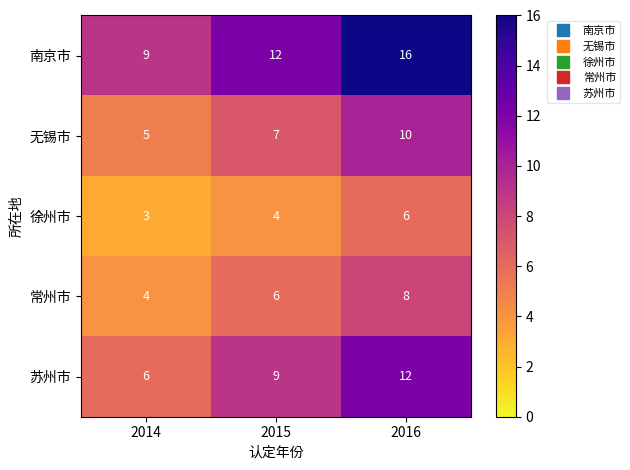

True or false: 苏州市 has a value of 12 at 2016.

True